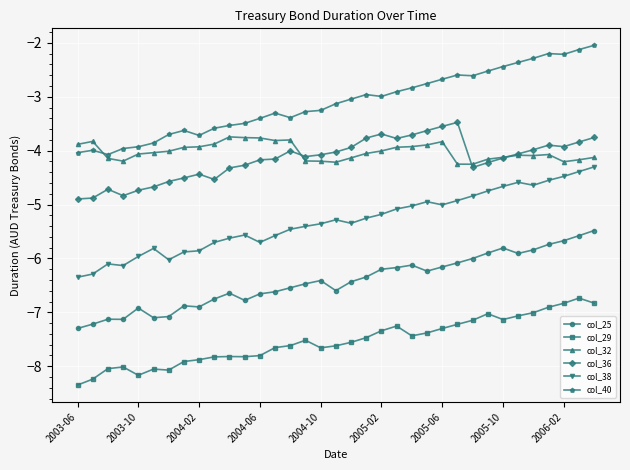

What is the value of the col_29 point at the 7th from the left?

-8.1